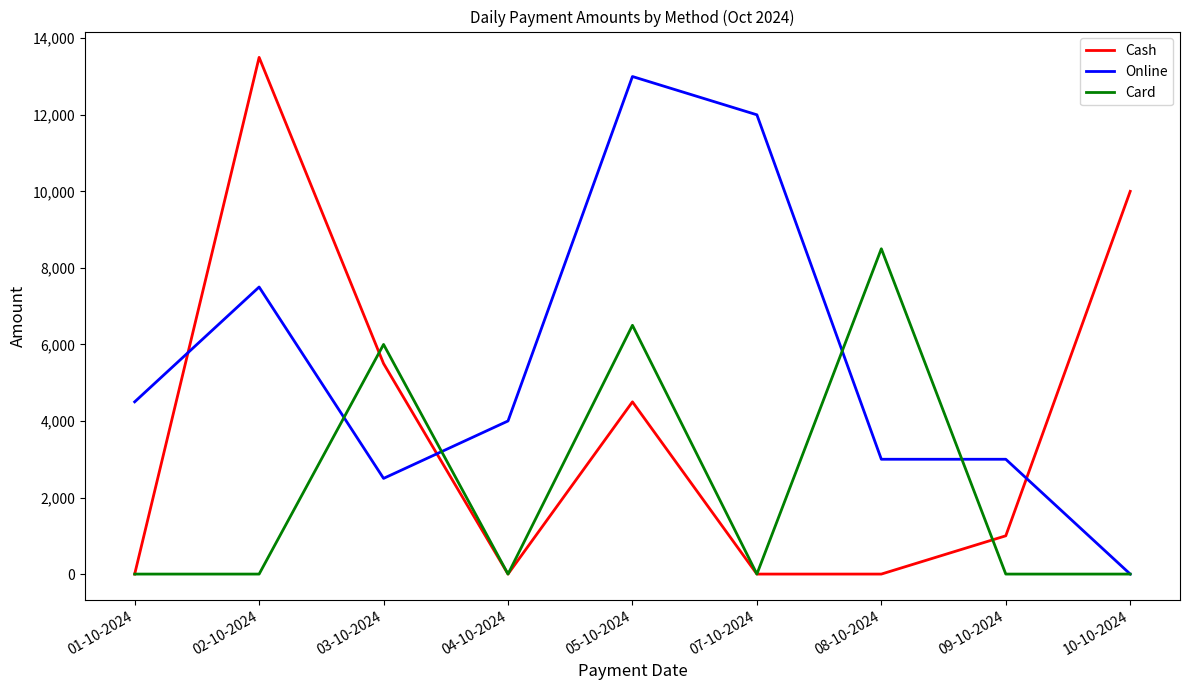

At which label is Card closest to 4250?

03-10-2024